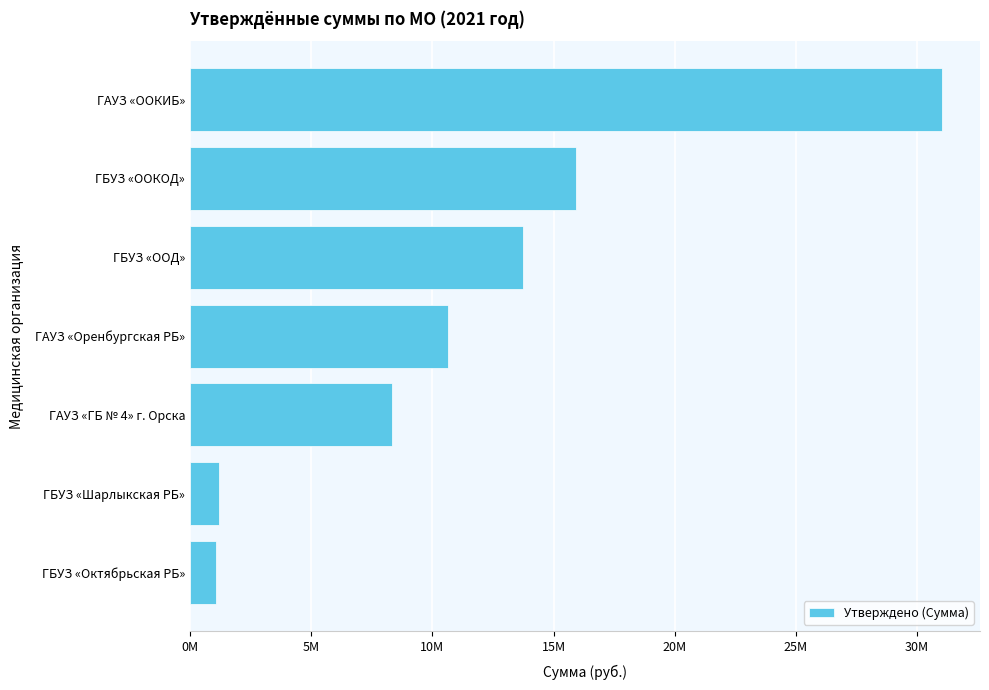

Which category has the highest value across all series?

ГАУЗ «ООКИБ»